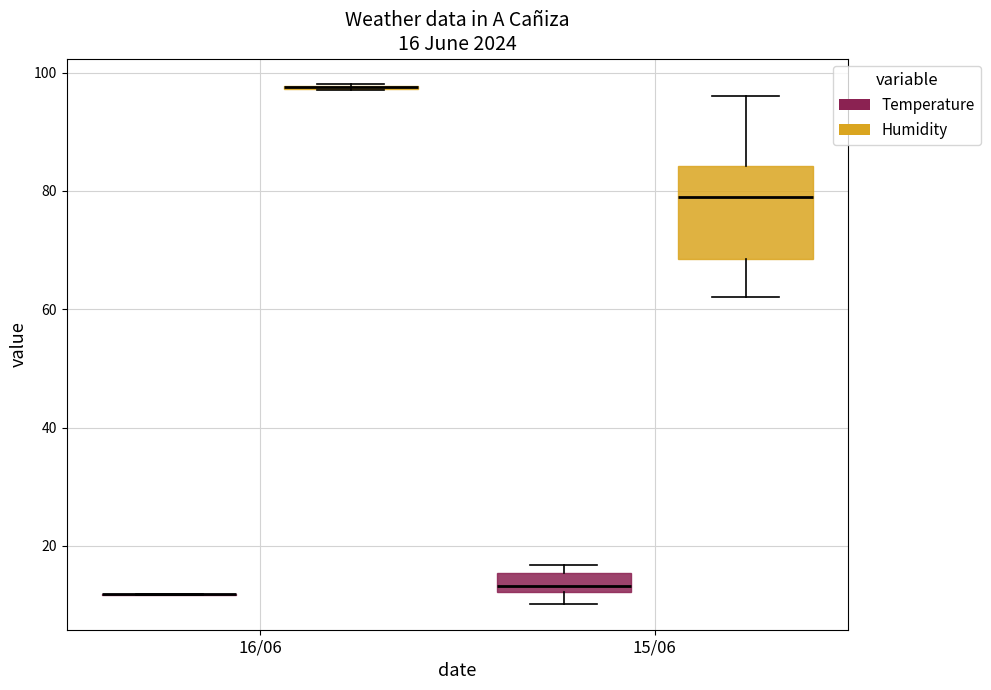

Which box is the tallest, from its lower edge to its upper edge?

15/06 (Humidity)